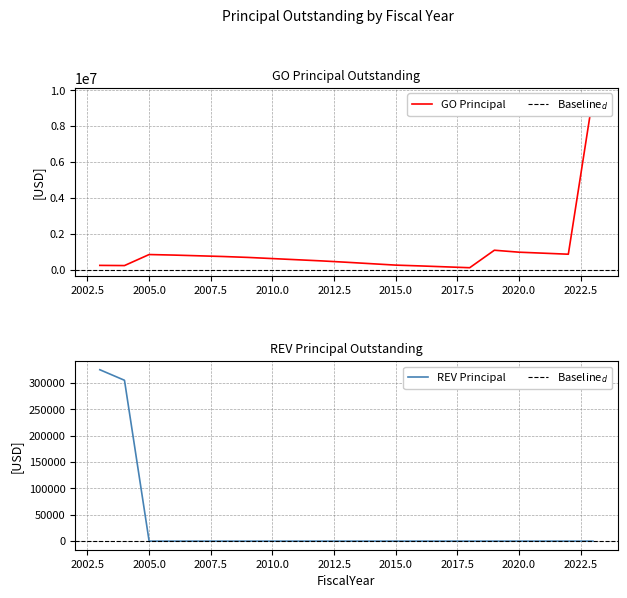

How many data points in REVPrincipalOutstanding are above 0?

2